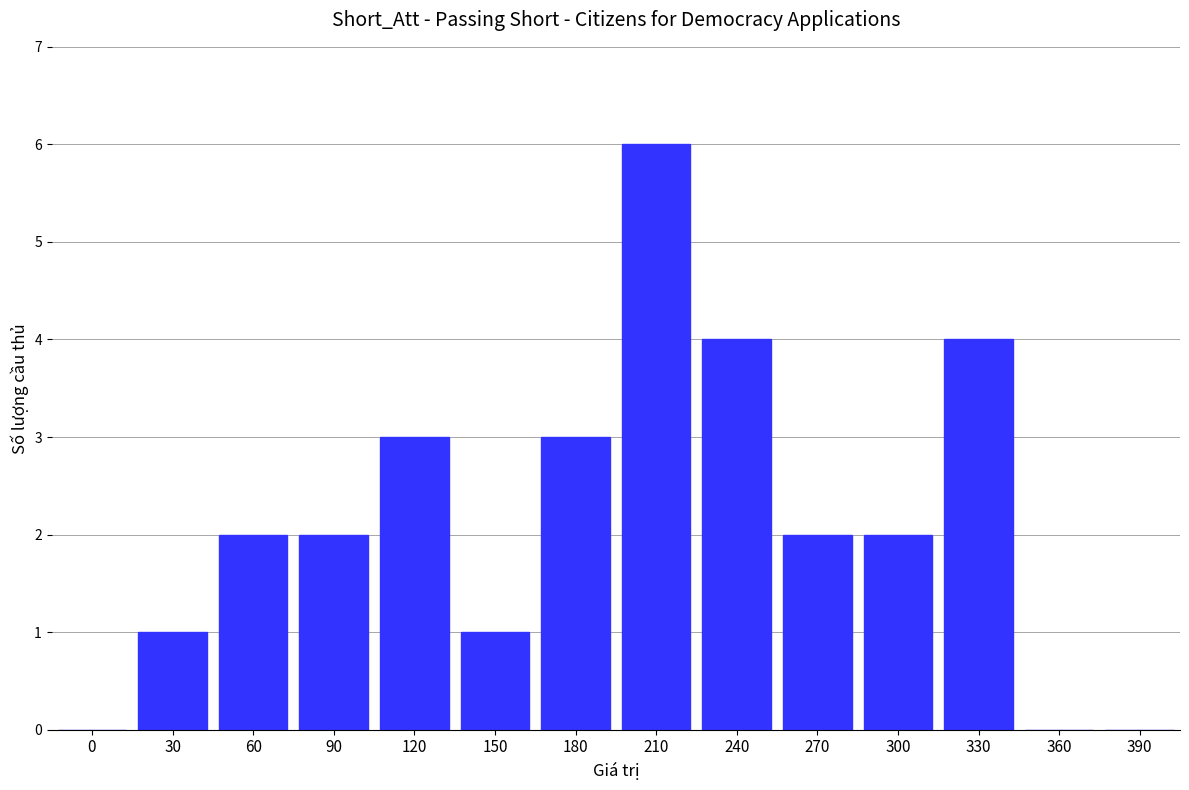

What is the average value?

2